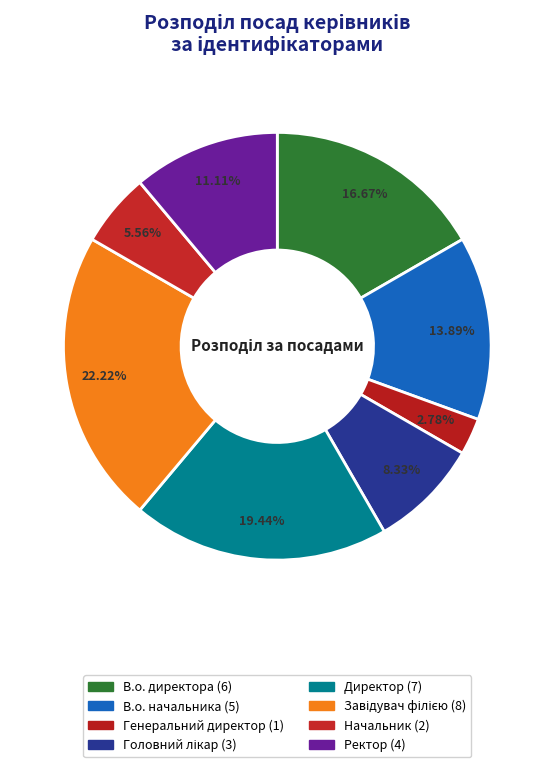

Which category has the smallest portion of the pie?

Генеральний директор